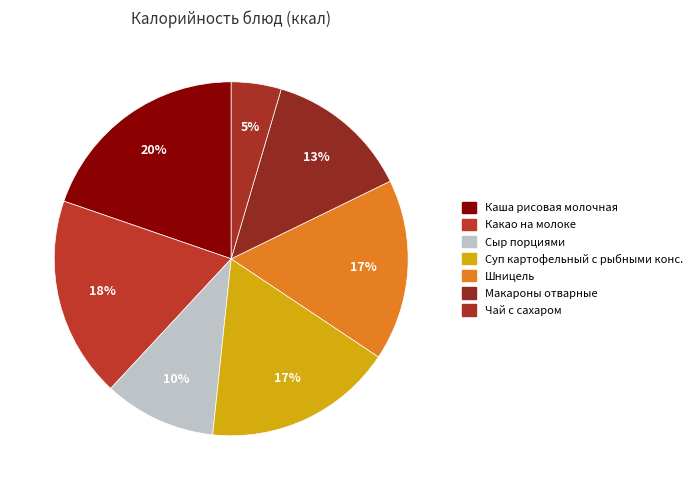

How many segments does this pie chart have?

7